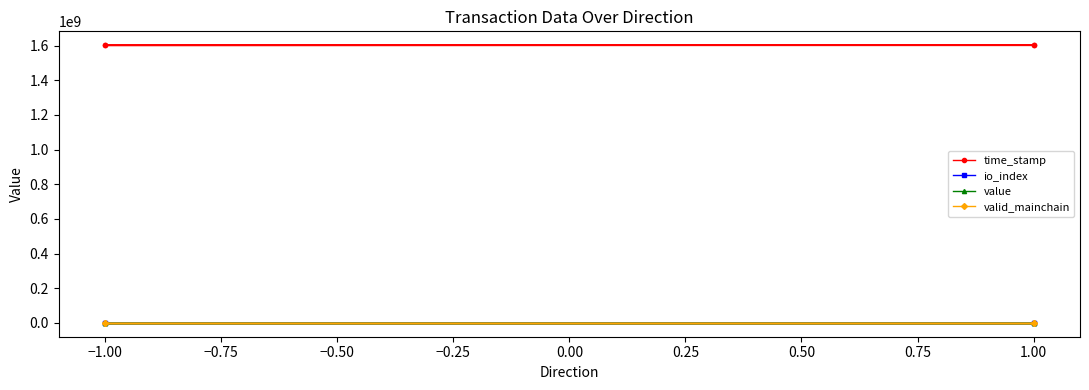

How many lines are shown in the chart?

4